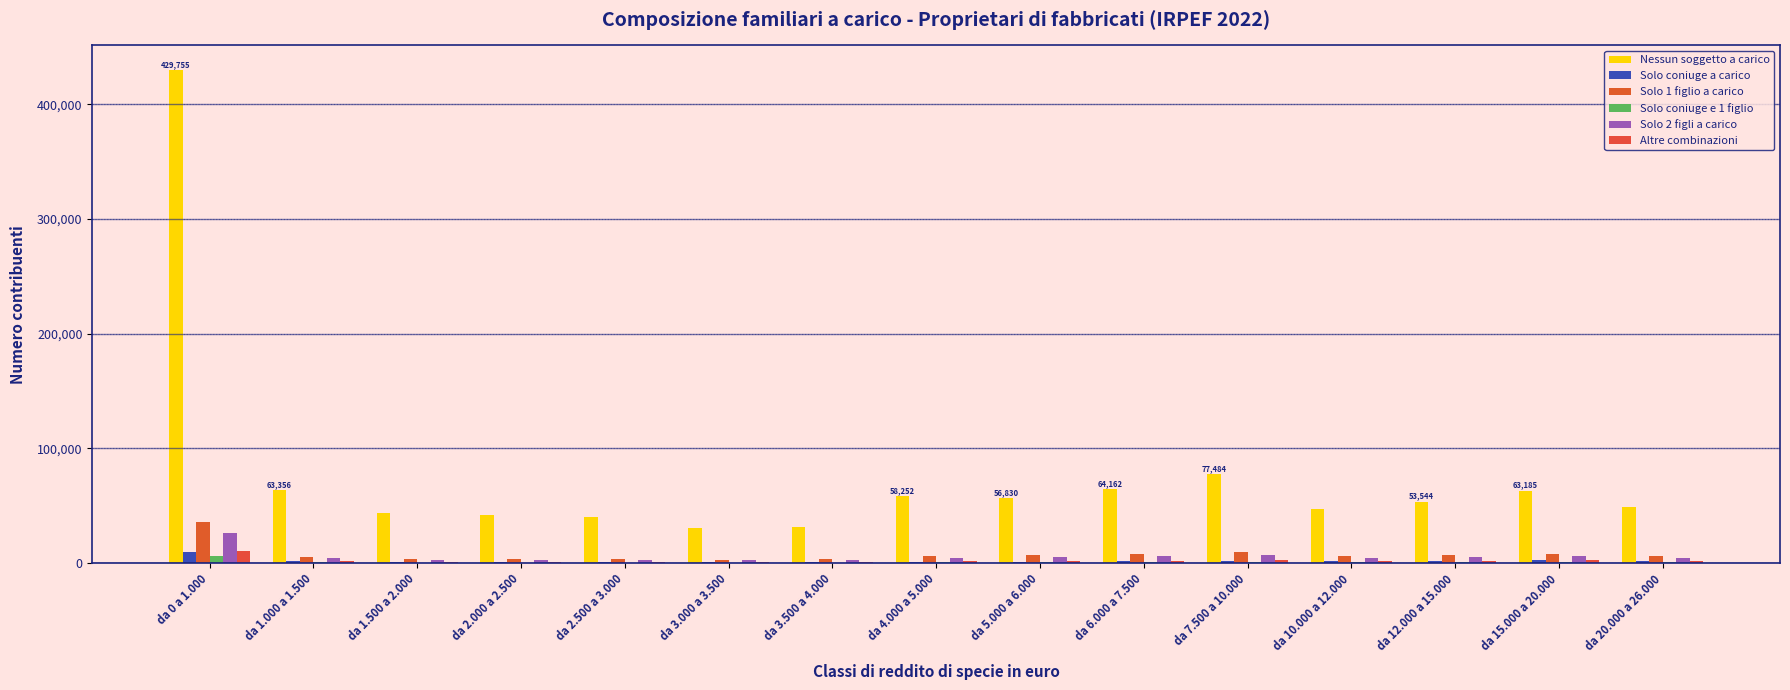

What are all the series names shown in the legend?

Nessun soggetto a carico, Solo coniuge a carico, Solo 1 figlio a carico, Solo coniuge e 1 figlio, Solo 2 figli a carico, Altre combinazioni